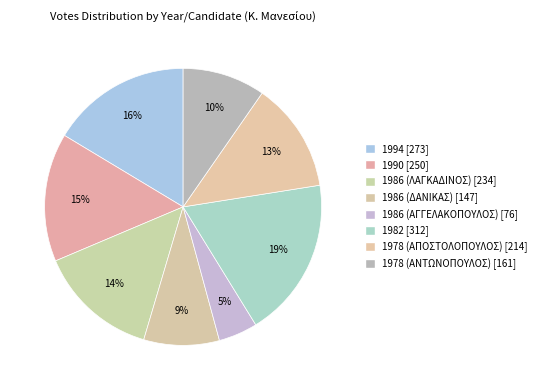

How many segments does this pie chart have?

8